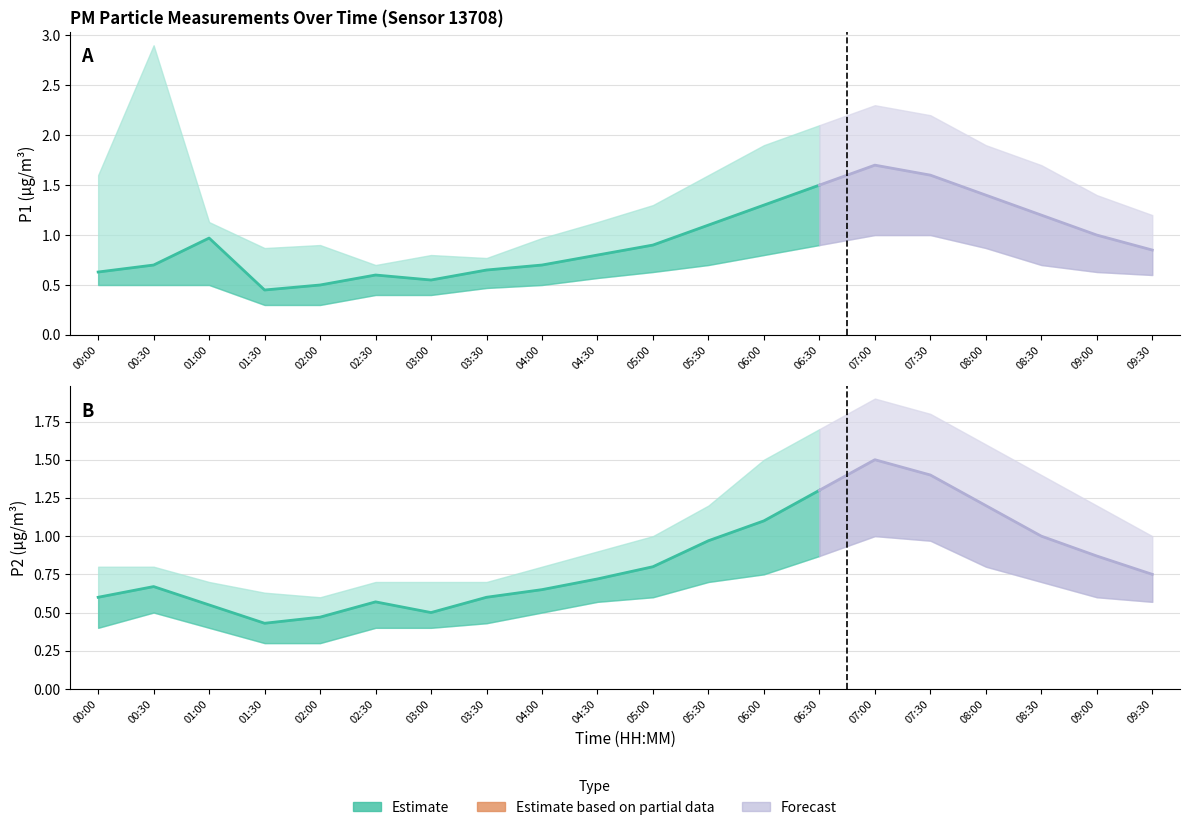

What position from the right is 09:00?

2